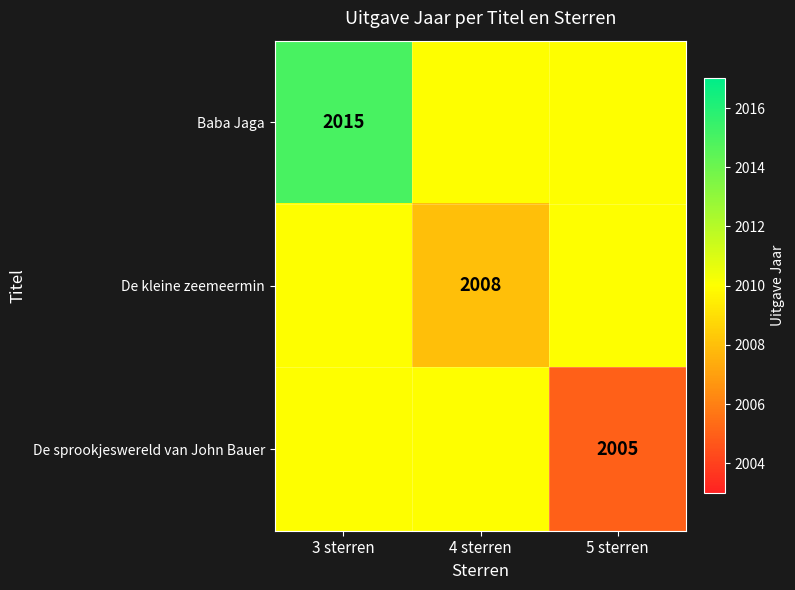

Is it true that Baba Jaga equals 1342 at 3 sterren?

False